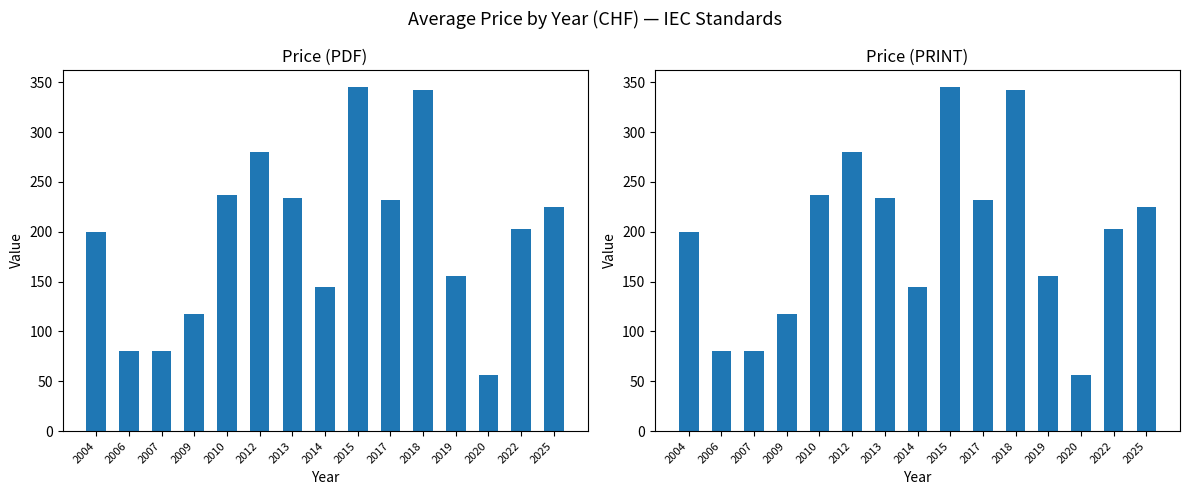

How many bars are there in total?

30